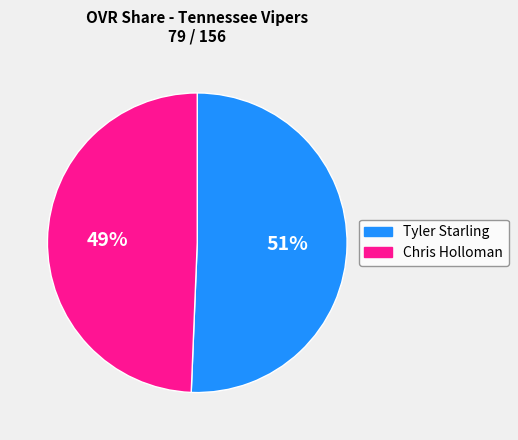

What is the majority slice?

Tyler Starling